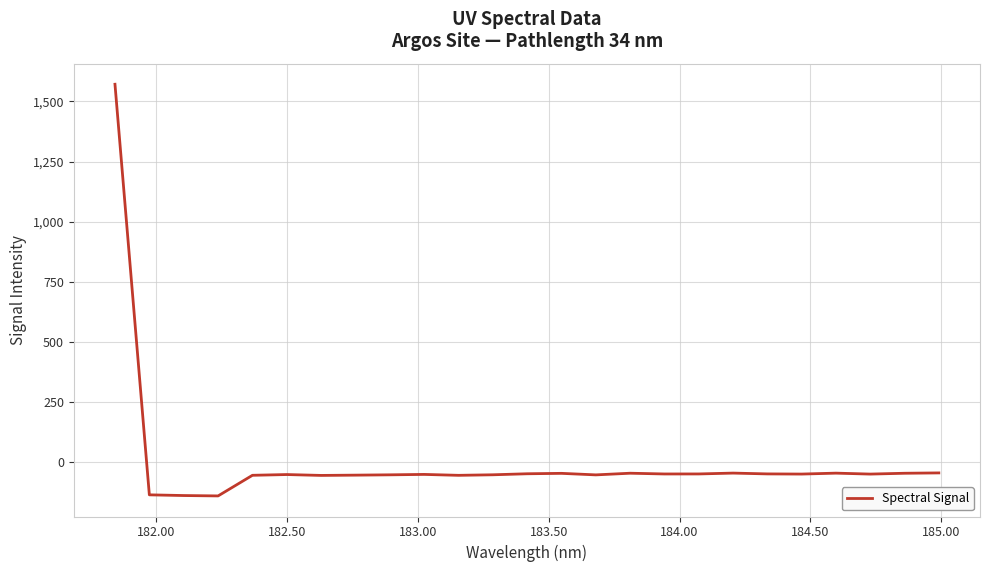

What is the smallest value displayed?

-139.2